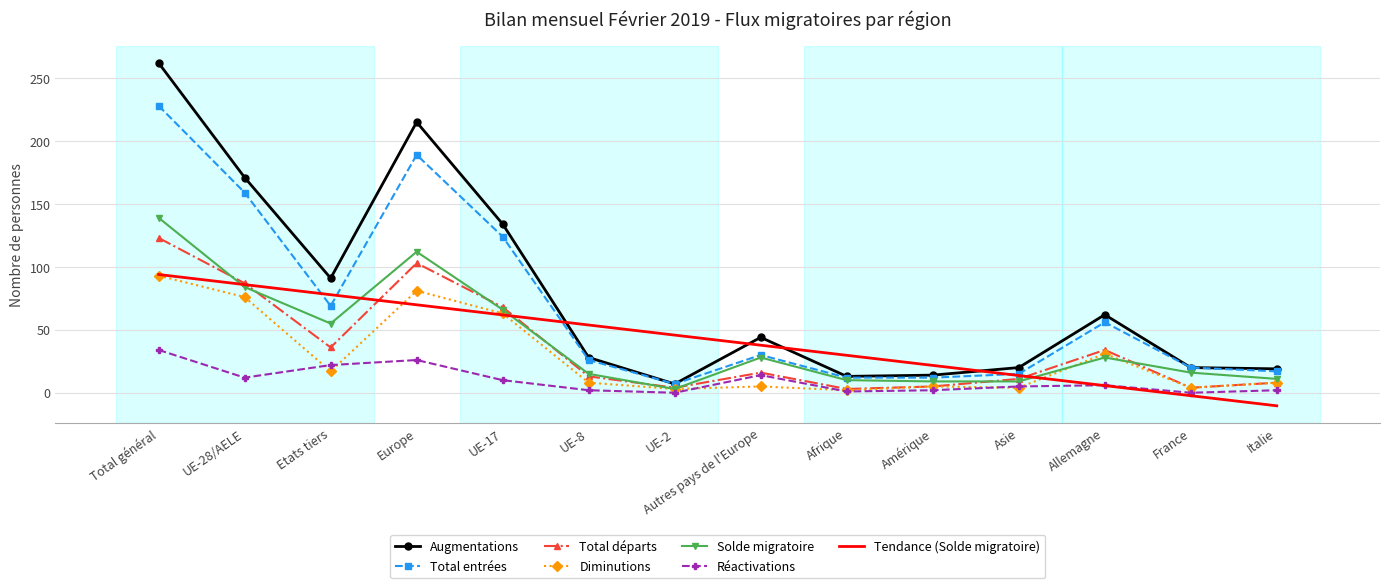

Which series has the widest spread of values?

Augmentations